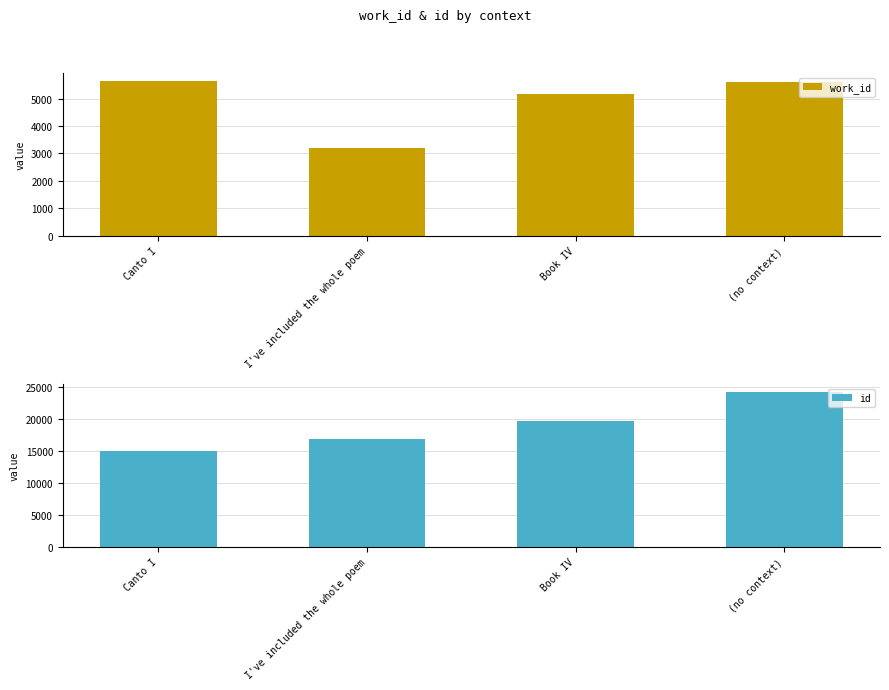

Count the number of data series in this chart.

2